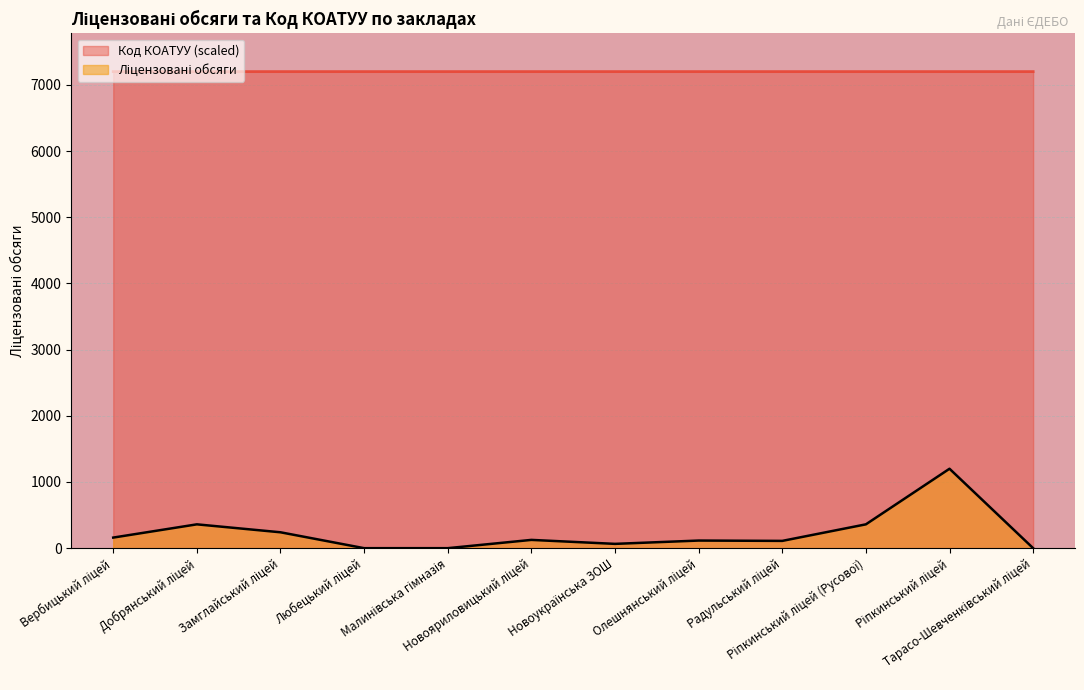

The Ліцензовані обсяги series shows 393.5 at Малинівська гімназія. True or false?

False